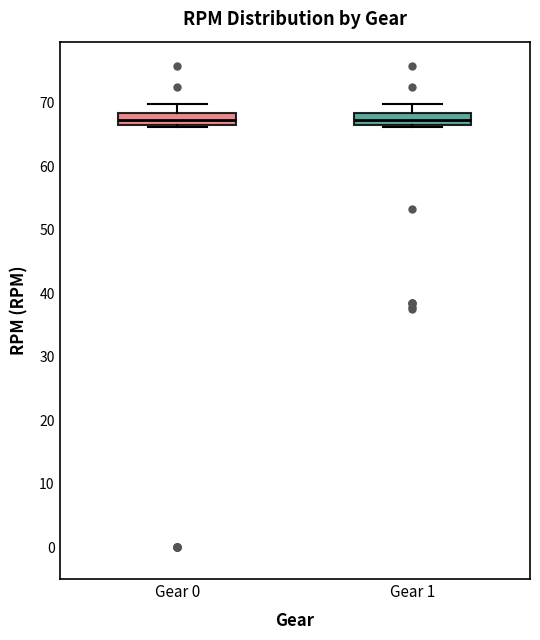

Where is the lower edge of the box for Gear 1 on the y-axis? The values are not printed on the chart, so give them approximately, as read against the axis.

67